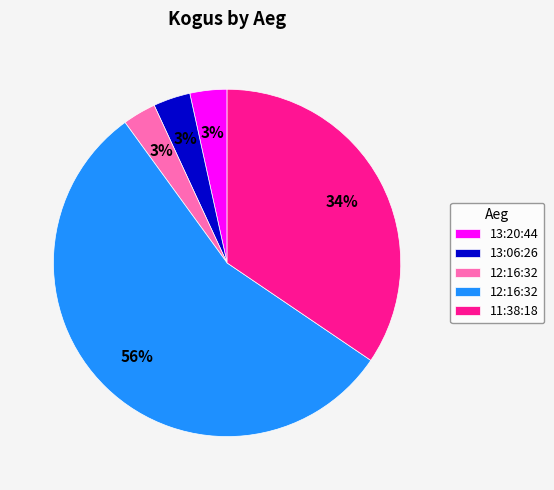

Is there any slice that represents more than half of the pie?

Yes